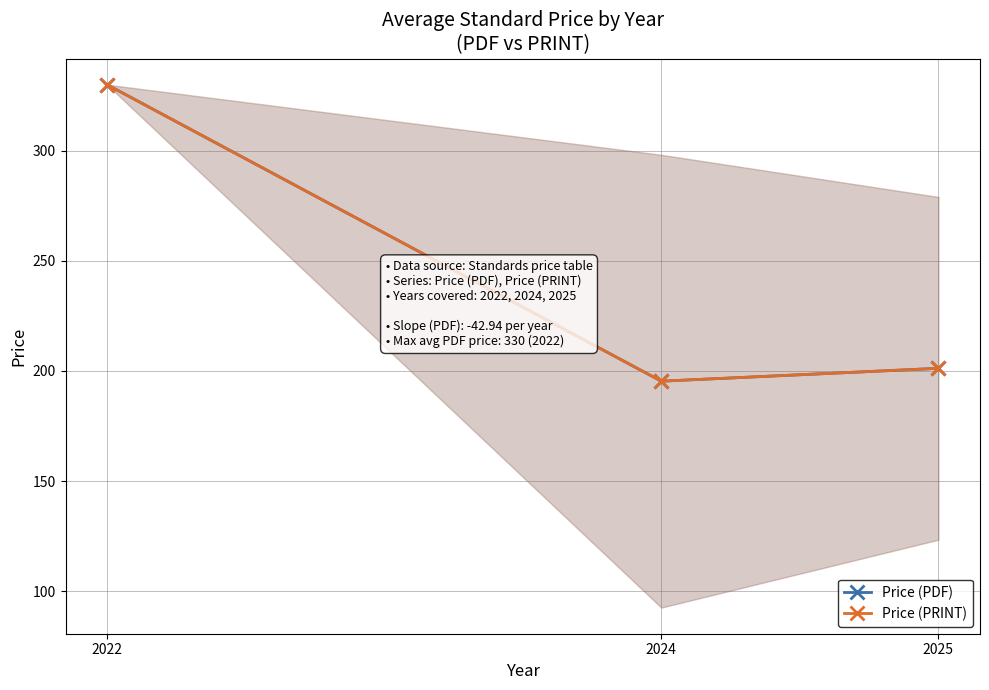

Which has a higher value, 2024 or 2022?

2022